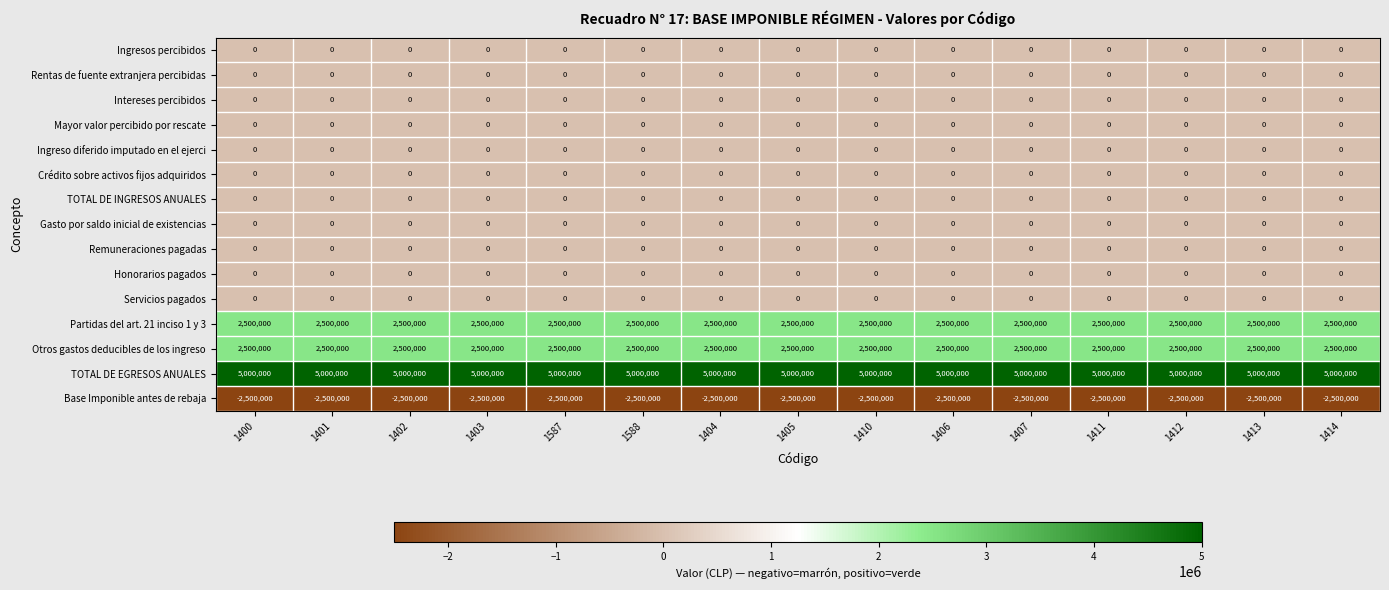

The Partidas del art. 21 inciso 1 y 3 series shows 894308 at 1402. True or false?

False